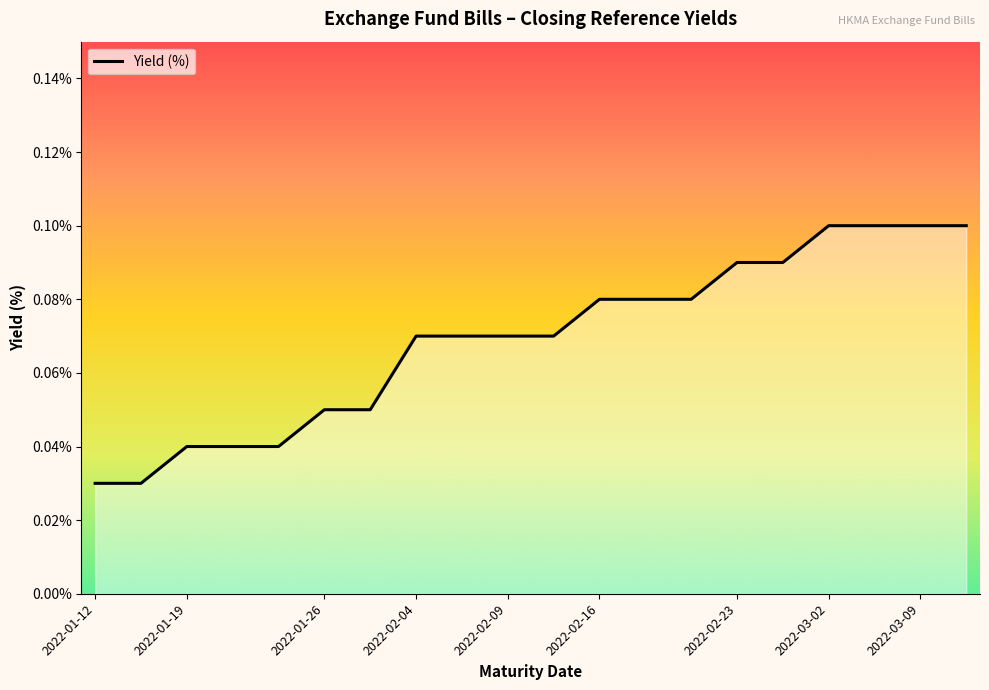

Is this an area chart (filled region under the line)?

Yes